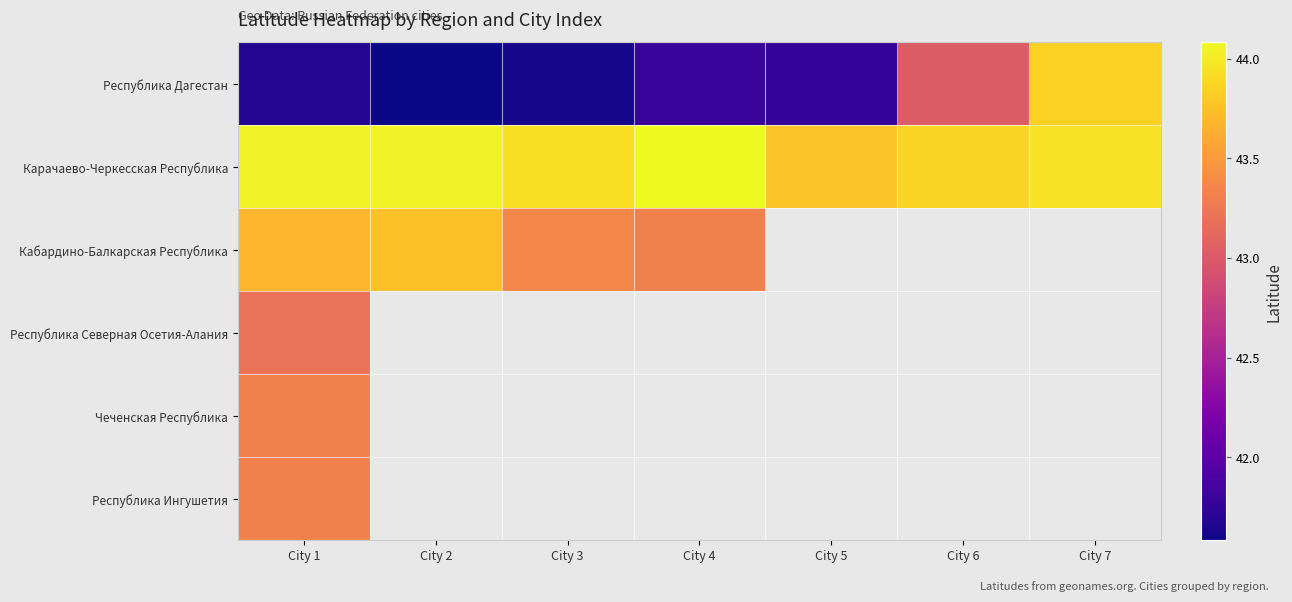

Rank the categories by Республика Дагестан value from highest to lowest.

City 7, City 6, City 4, City 5, City 1, City 3, City 2